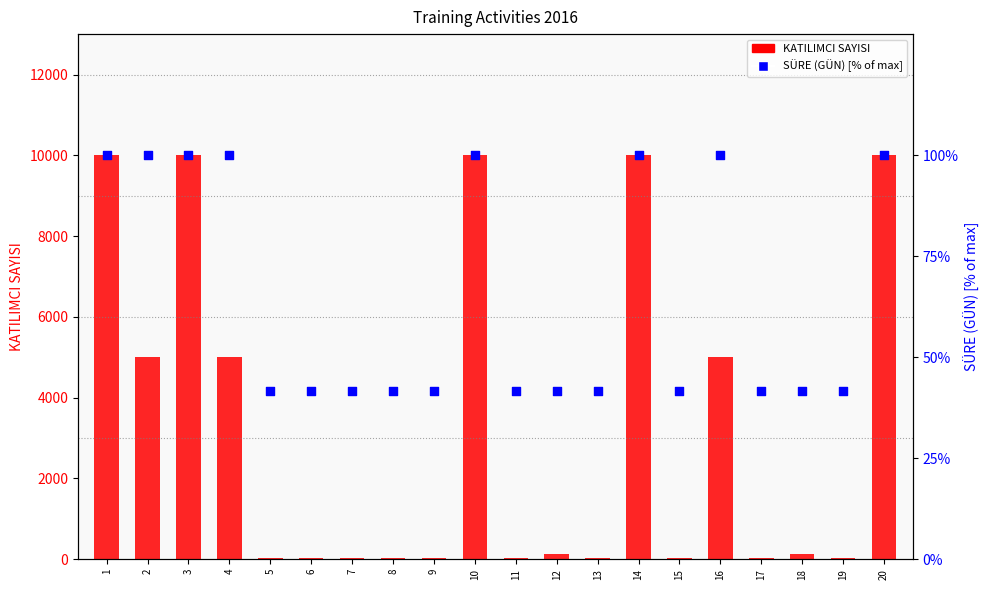

Which series contains the highest Y value?

KATILIMCI SAYISI